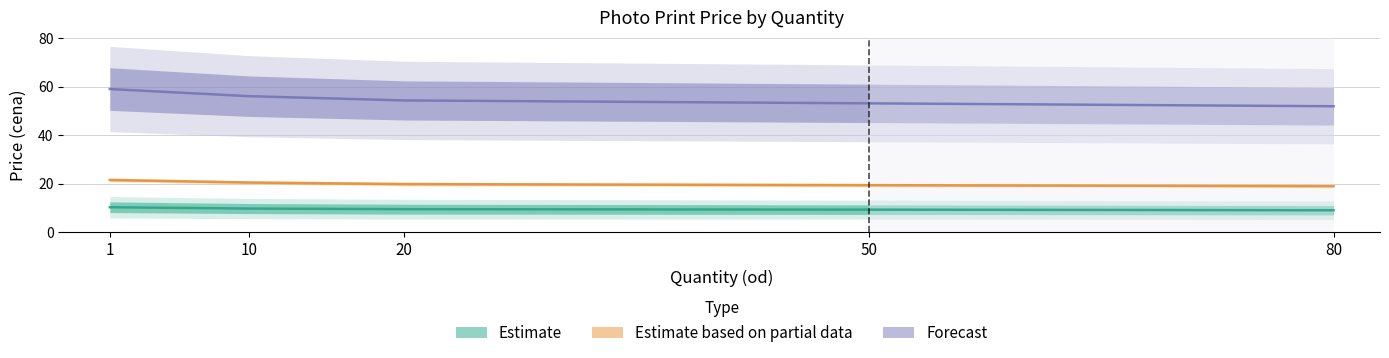

Reading left to right, list all the values displayed in this chart.

10x15 (2:3): 1=10.2	10=9.7	20=9.4	50=9.2	80=9.0
13x18: 1=59.0	10=56.0	20=54.3	50=53.1	80=51.9
15x20 (3:4): 1=21.5	10=20.4	20=19.8	50=19.4	80=18.9